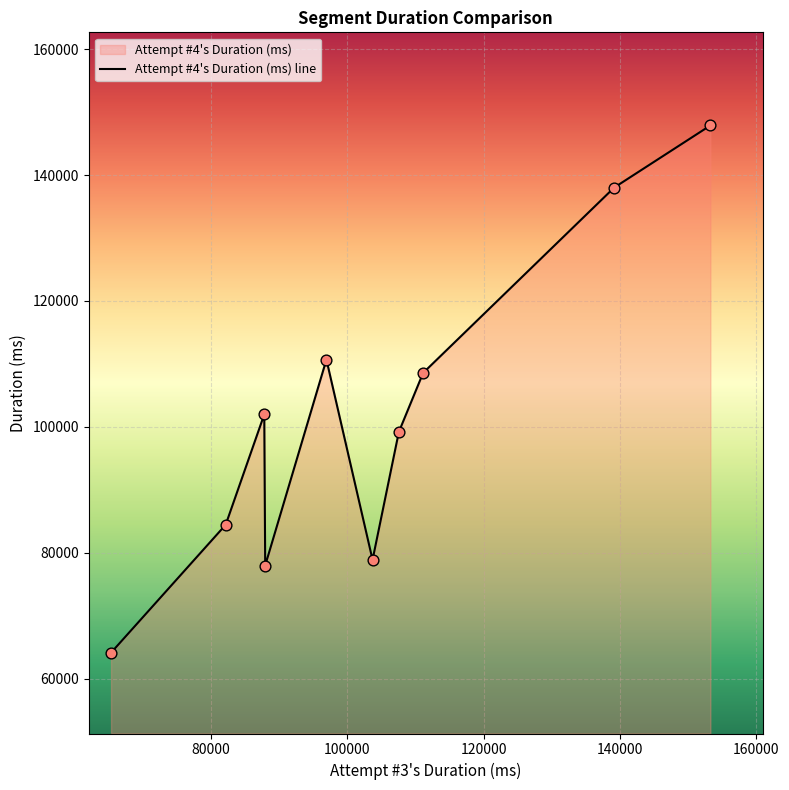

What is the greatest value displayed?

147881